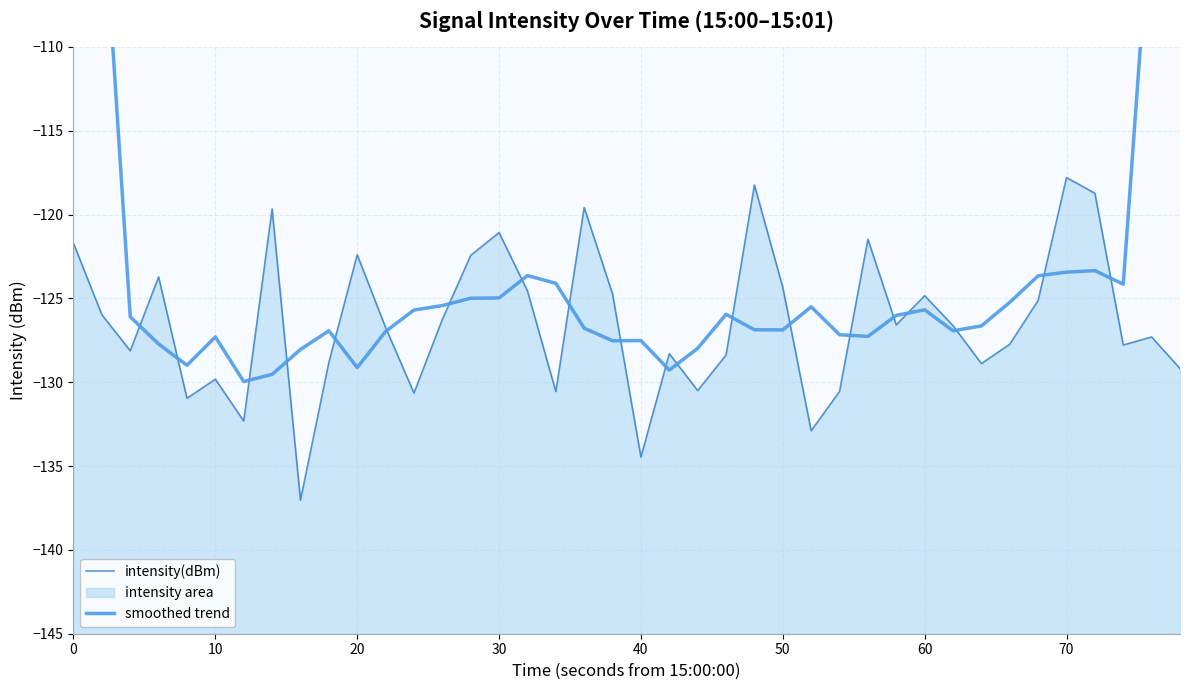

How many values in the intensity(dBm) series exceed -126?

17